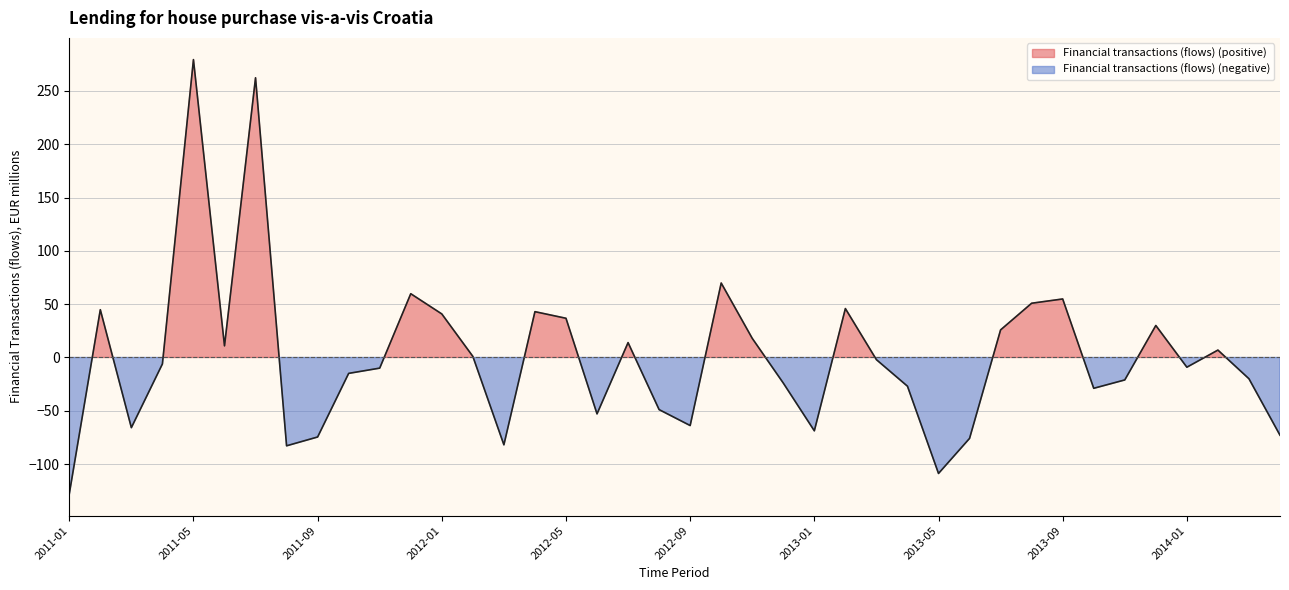

Reading left to right, extract all data points from this chart.

-128.0	44.8	-65.8	-6.1	279.4	10.9	262.4	-82.8	-74.6	-14.9	-10.0	59.8	40.8	1.0	-81.9	43.0	36.8	-52.9	14.0	-48.9	-63.8	69.8	17.9	-24.0	-68.8	45.9	-2.0	-26.9	-108.8	-75.9	25.9	50.9	54.9	-28.9	-21.1	30.0	-9.1	6.9	-19.9	-72.9